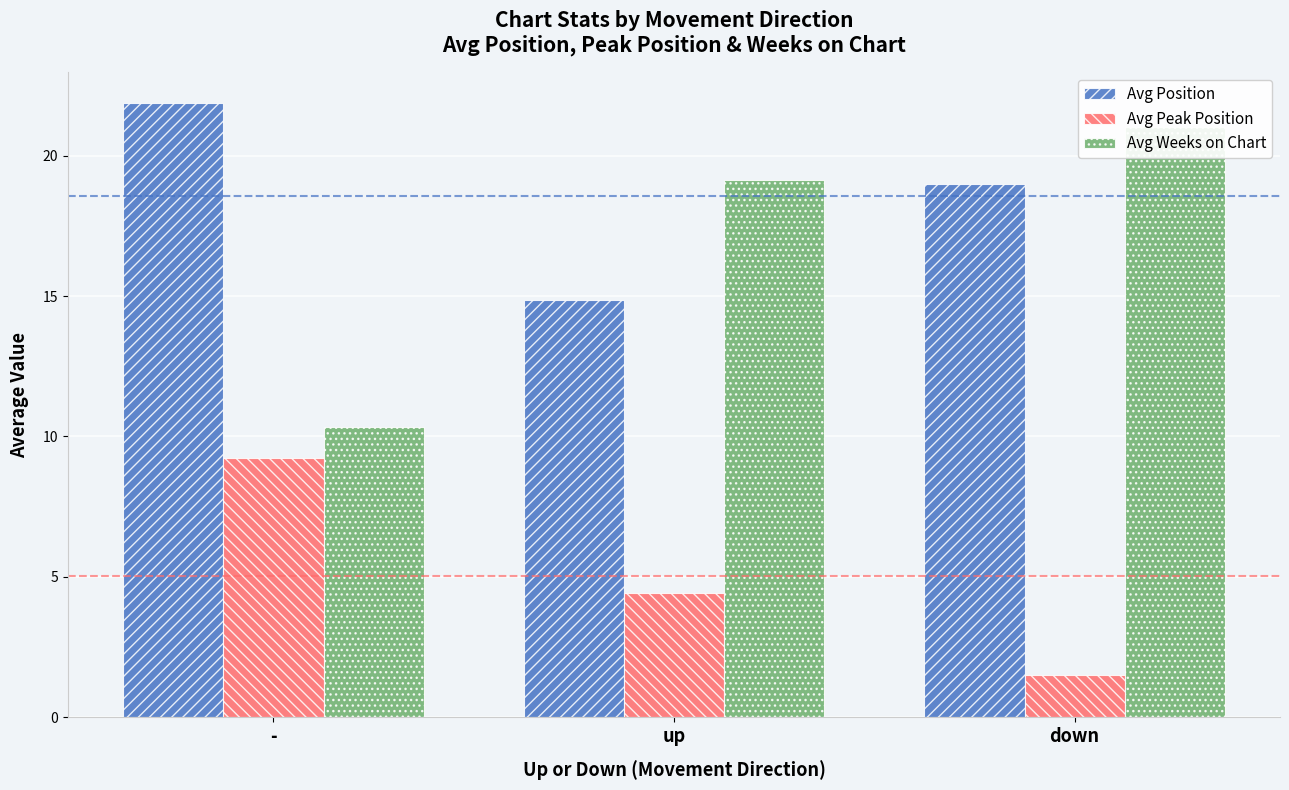

At which label is Avg Weeks on Chart closest to 15?

up